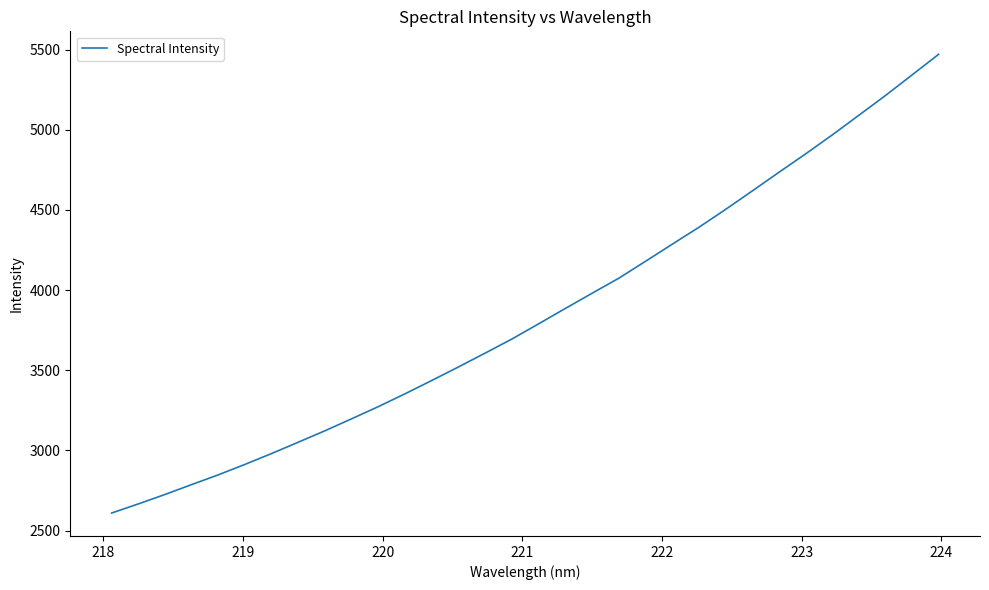

What is the difference between the maximum and minimum values?

2861.7